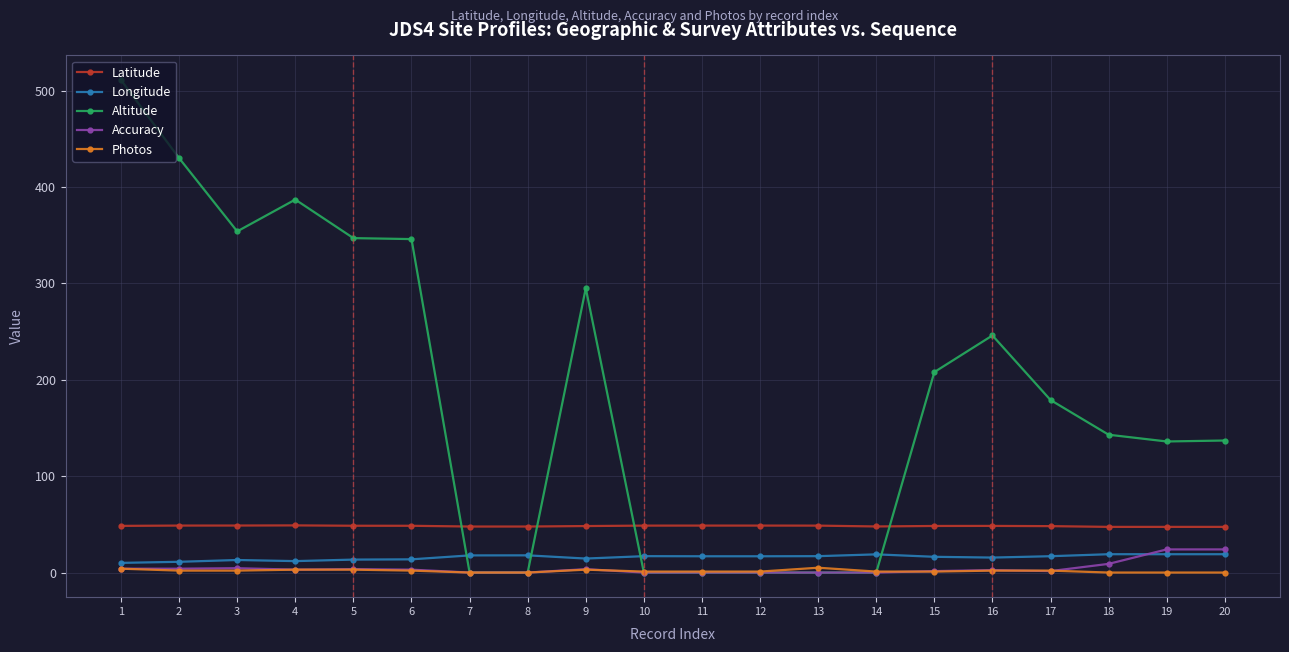

What is the maximum value shown in the chart?

511.0